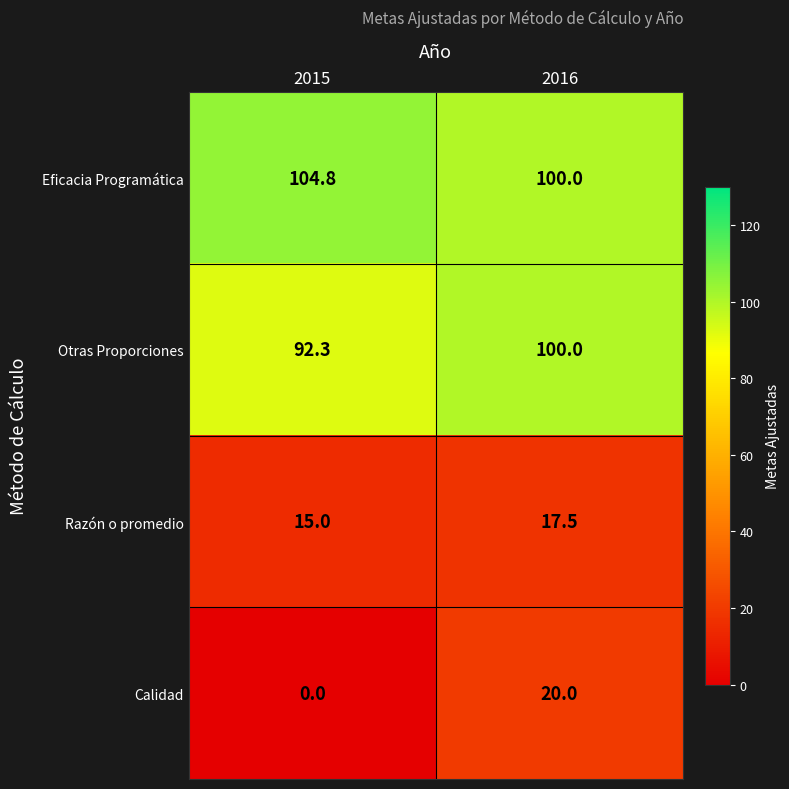

What is the highest value of the Otras Proporciones series?

100.0